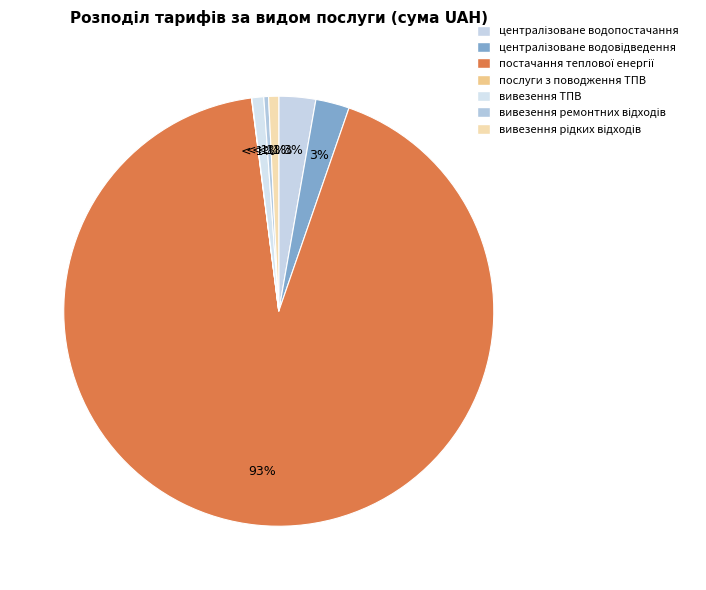

To the nearest percent, what is the difference between the largest and smallest slice percentages?

93%